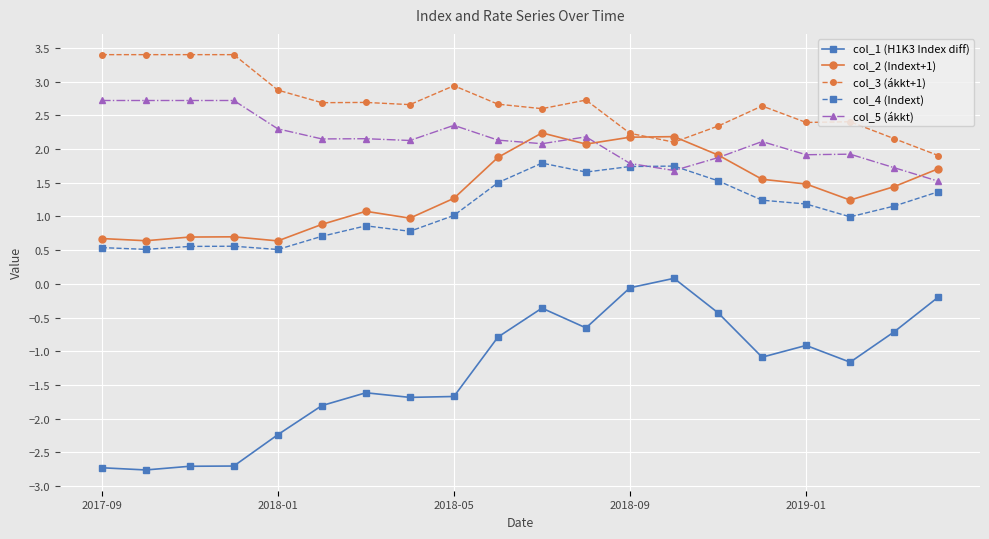

What is the highest value of the col_5 (ákkt) series?

2.7